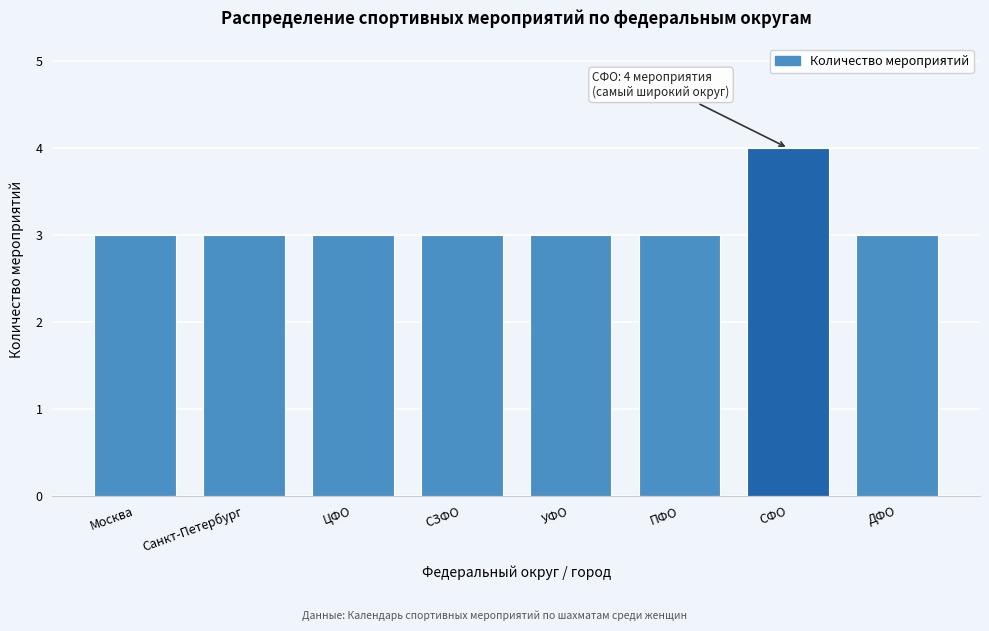

Reading left to right, extract all data points from this chart.

3	3	3	3	3	3	4	3